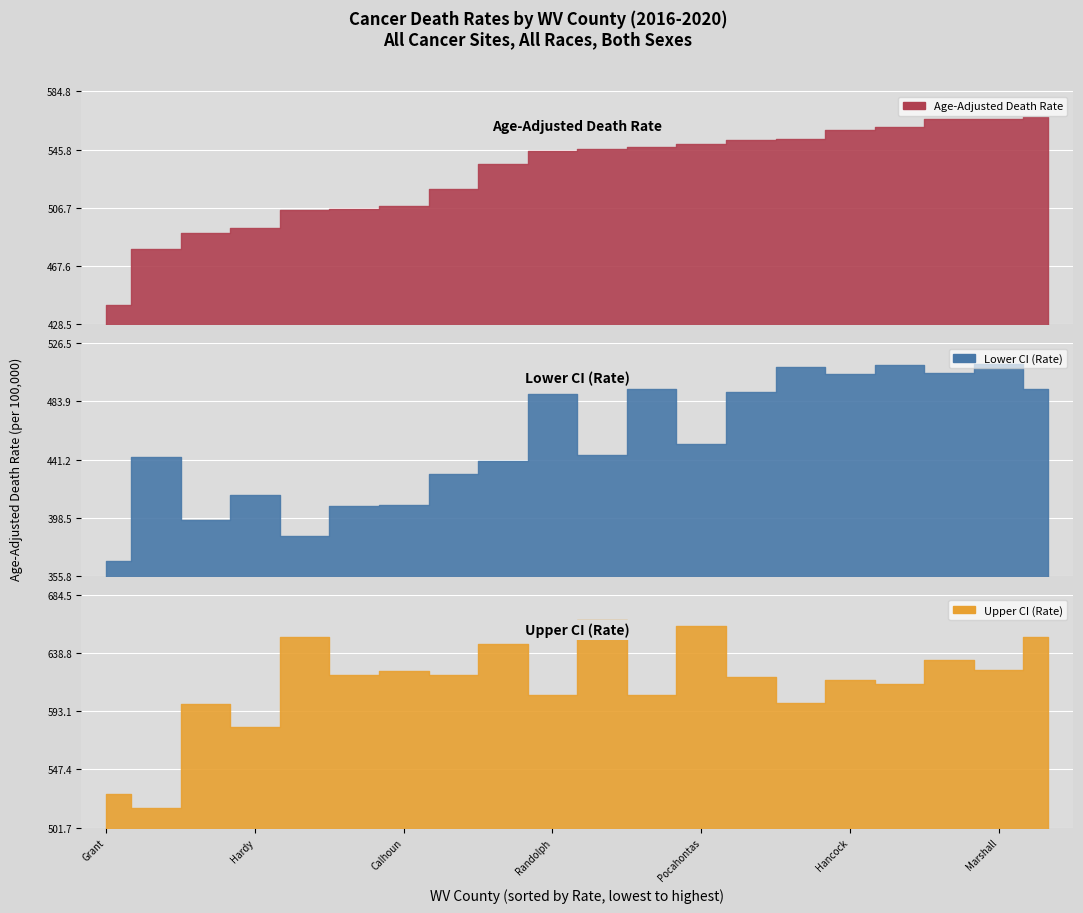

At which category is the sum across all series the highest?

Wetzel